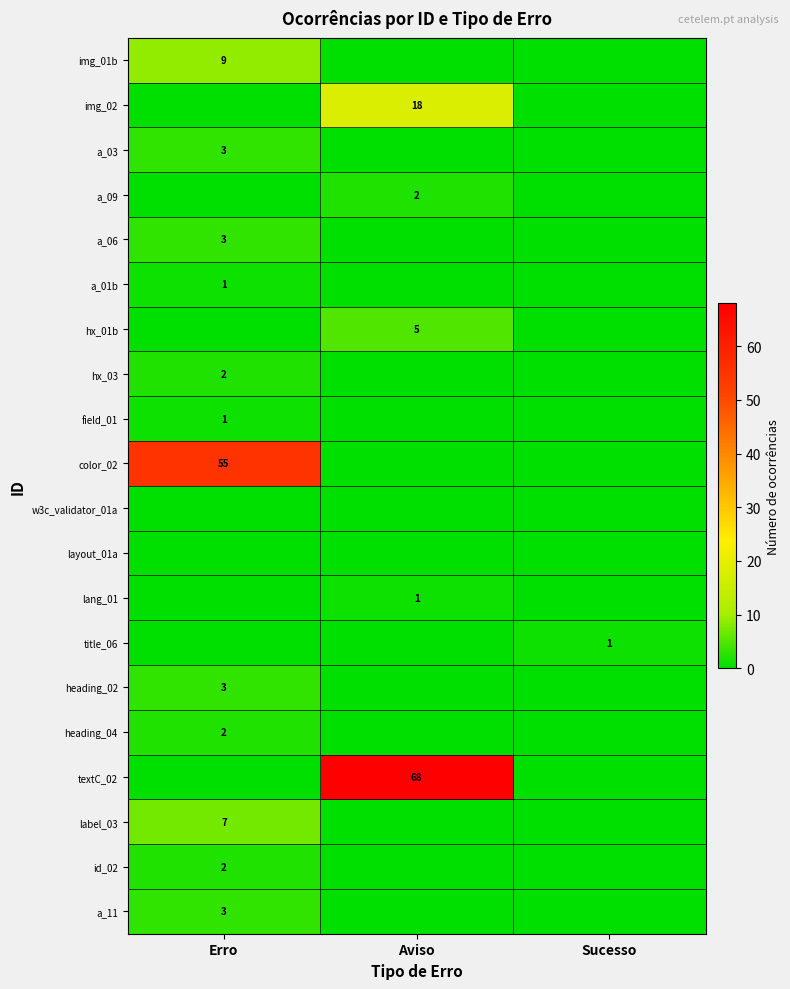

The value of hx_03 at Erro is 2. True or false?

True